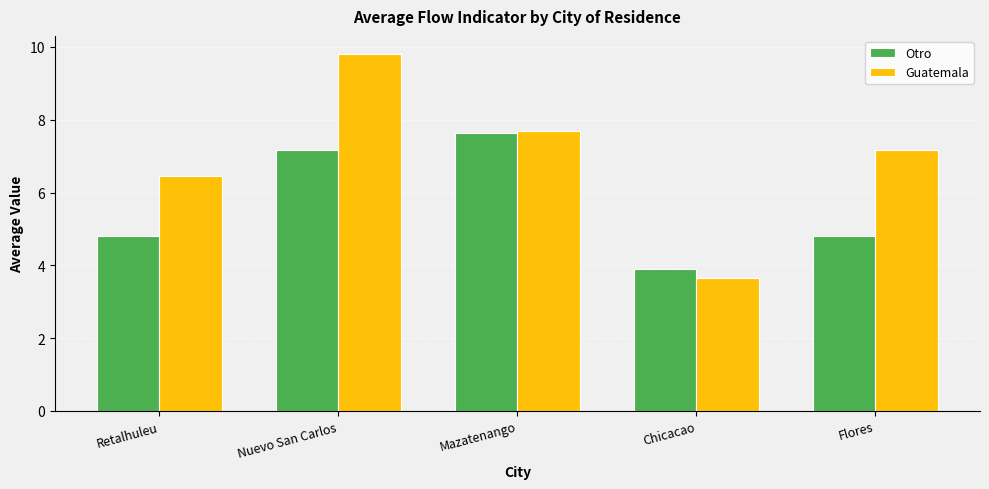

How many values in the Otro series are below 4?

1